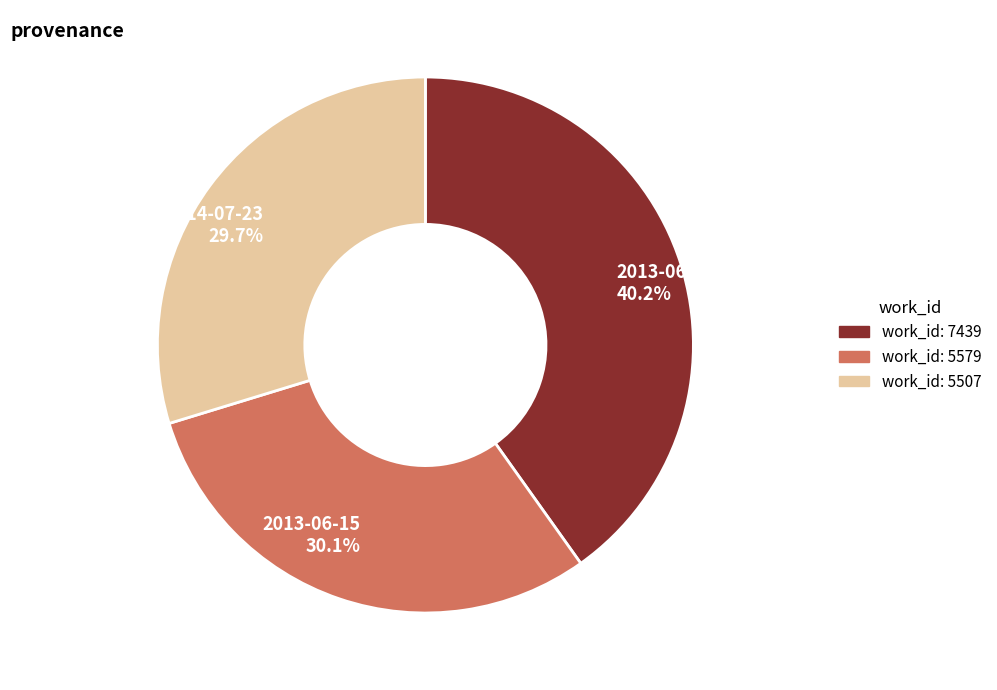

Is it true that 2013-06-14 is 40% of the pie?

True